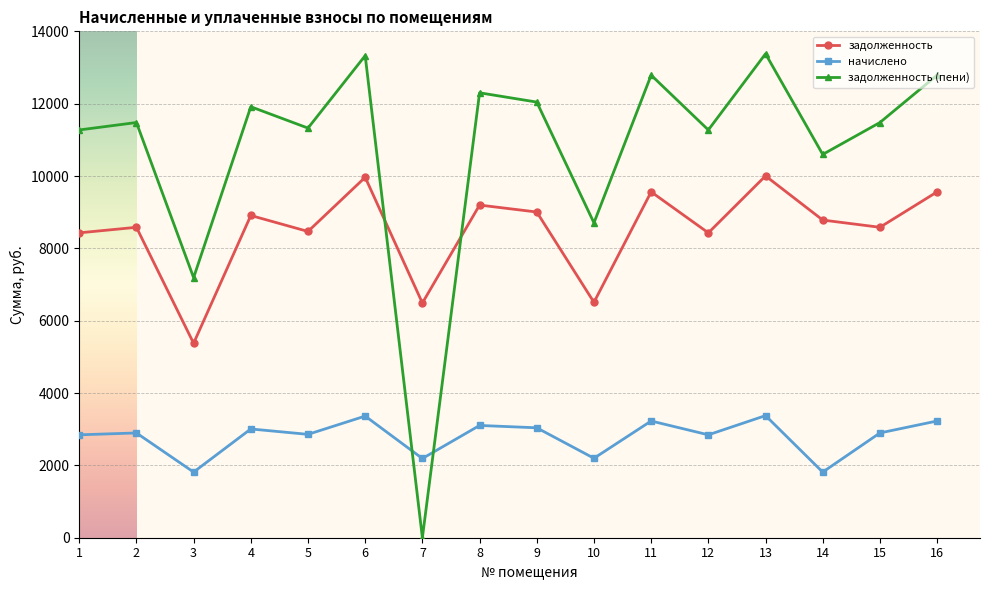

The задолженность (пени) series shows 4779.9 at 5. True or false?

False